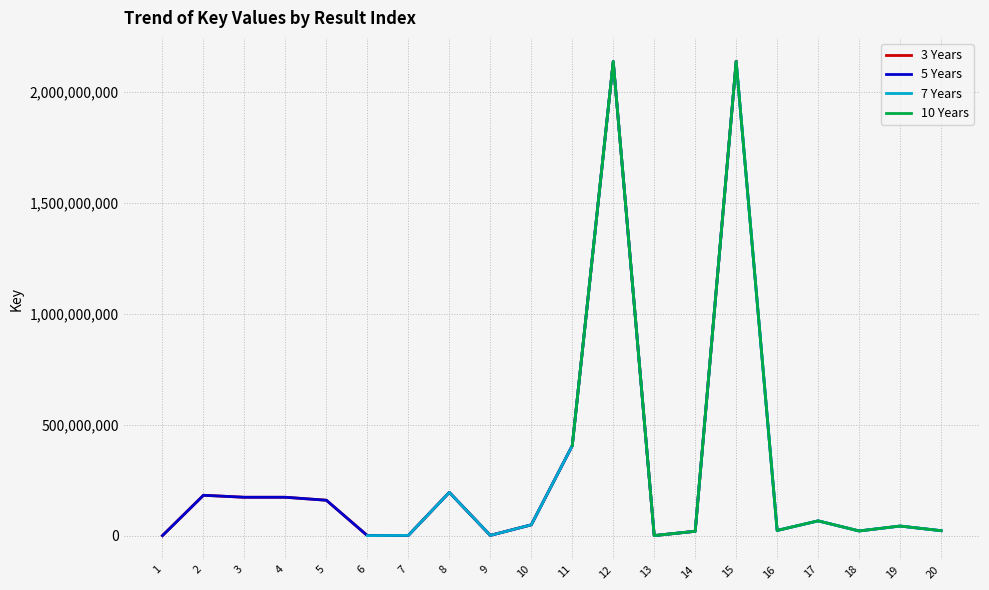

How many points are higher than both their immediate neighbors (excluding endpoints)?

7